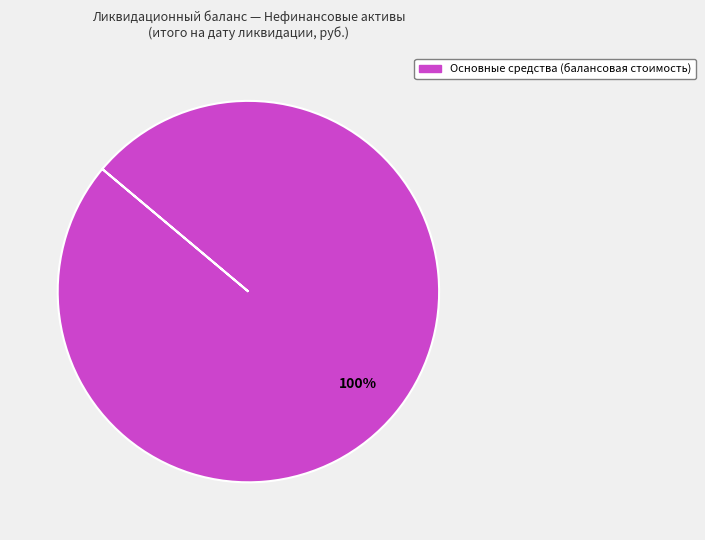

Is there a majority slice in this chart?

Yes